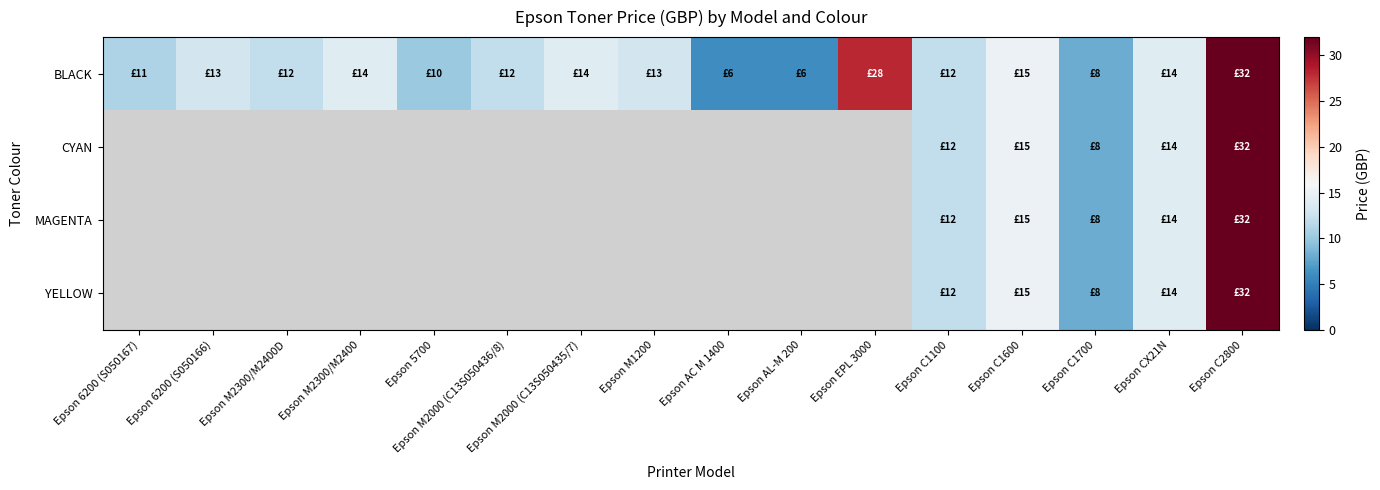

At which category is the sum across all series the highest?

Epson C2800